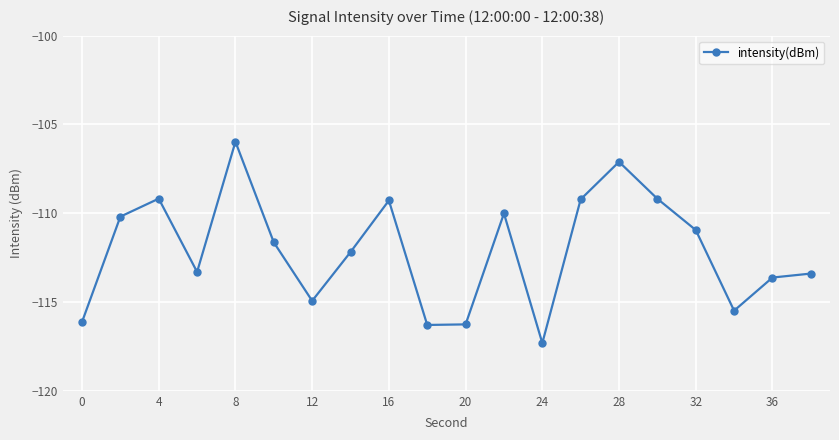

What is the minimum value shown in the chart?

-117.3